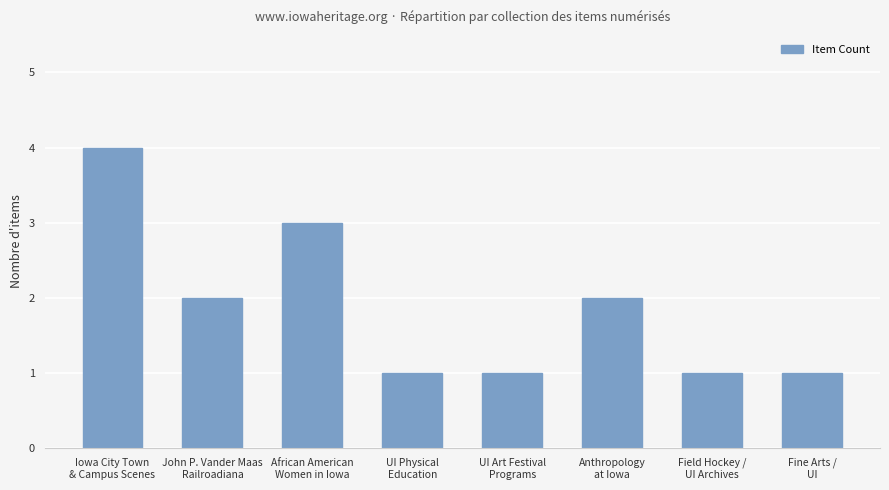

What is the sum of all values?

15